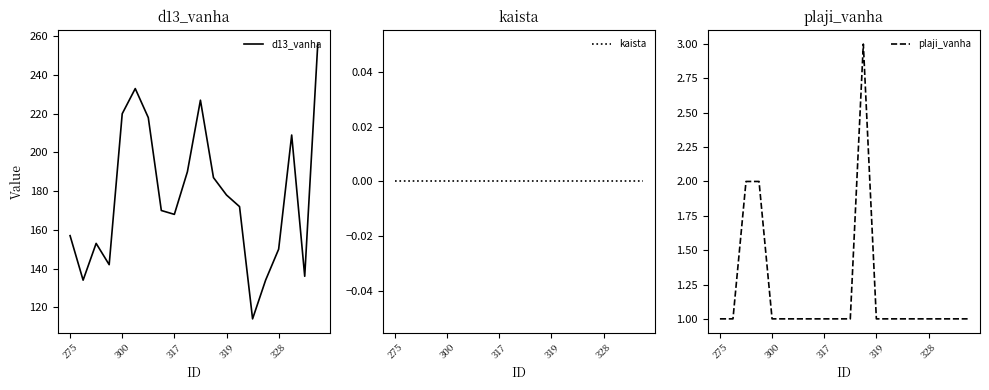

Rank the series by their maximum value, from highest to lowest.

d13_vanha, plaji_vanha, kaista